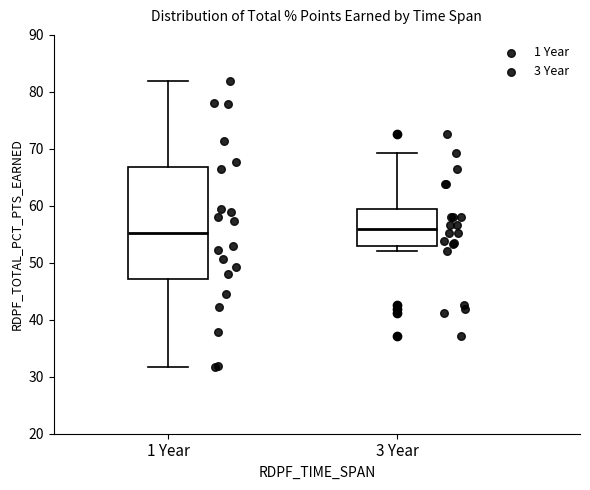

Where is the upper edge of the box for 1 Year on the y-axis? The values are not printed on the chart, so give them approximately, as read against the axis.

67